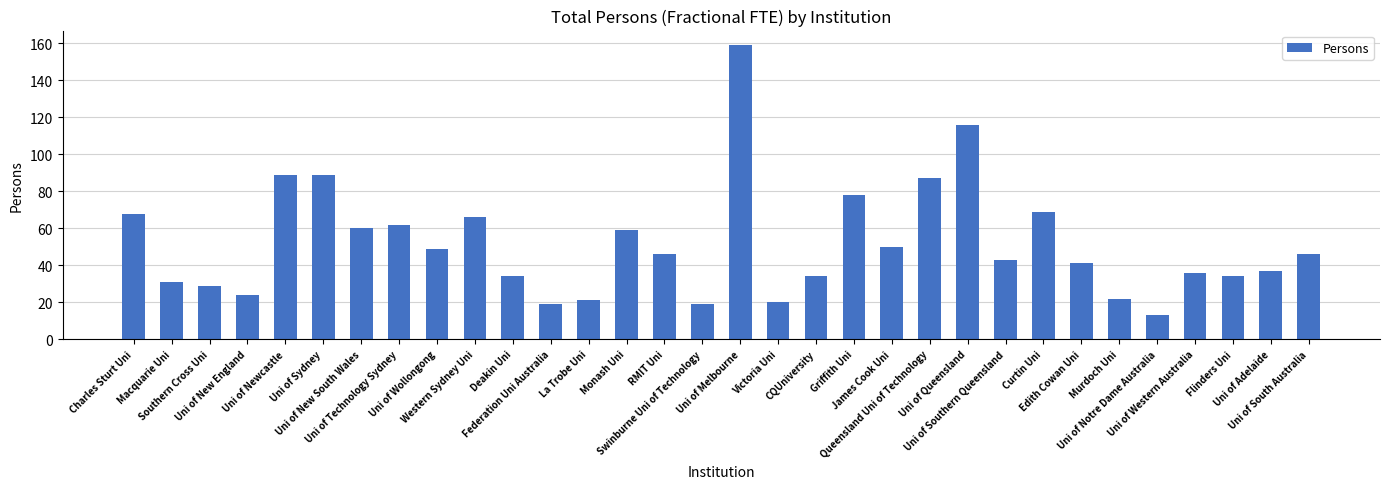

The chart shows a value of 11 at Uni of Wollongong. True or false?

False